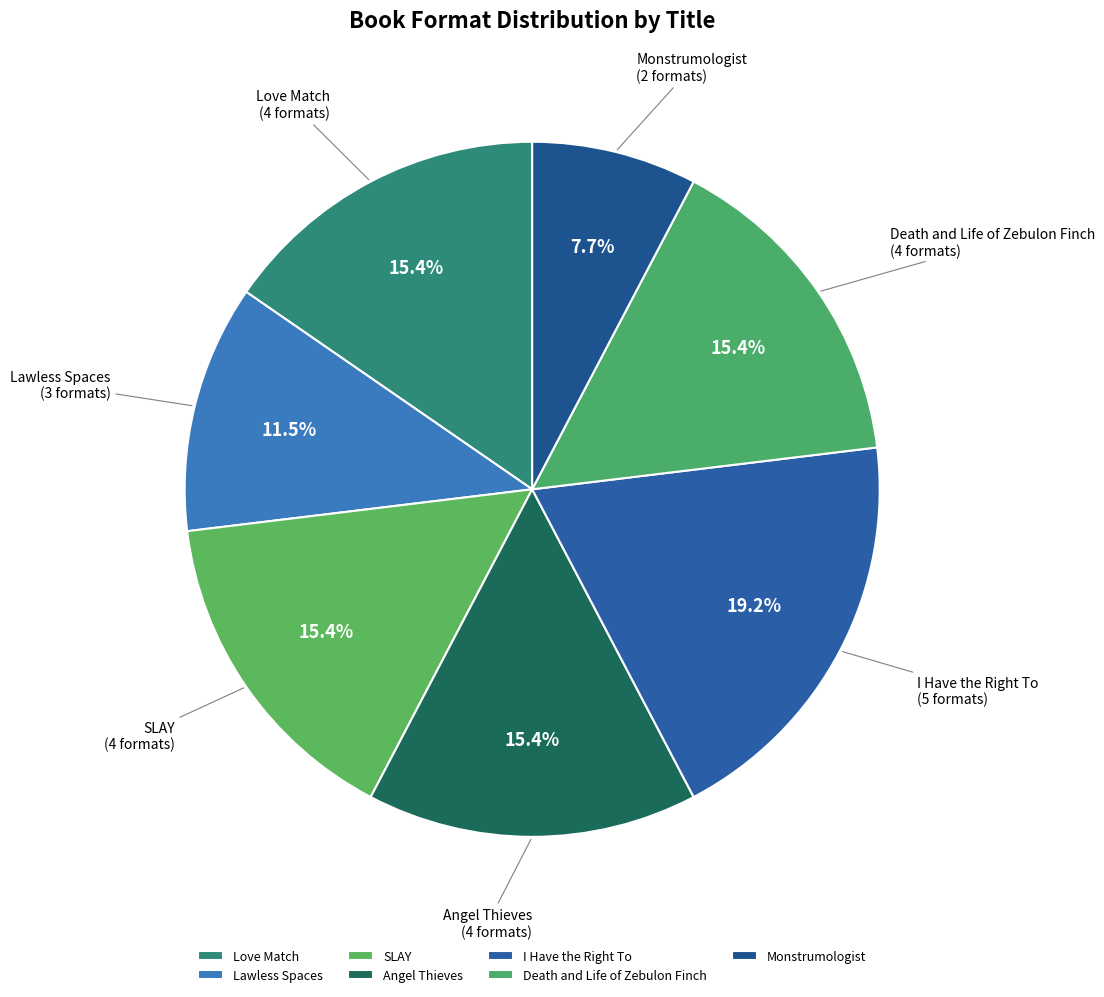

To the nearest percent, what is the combined percentage of Lawless Spaces and Love Match?

27%